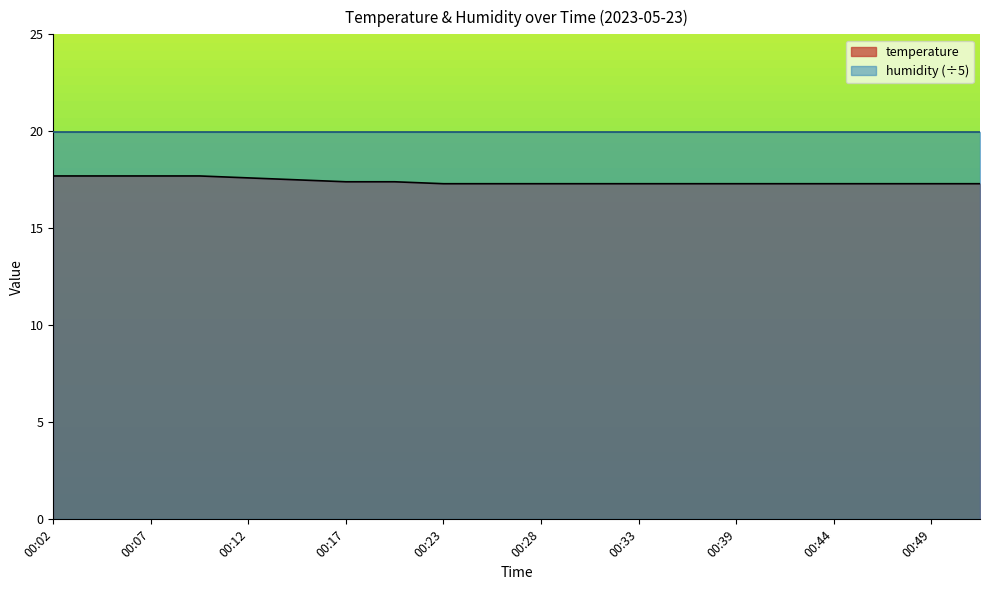

How many lines are shown in the chart?

2